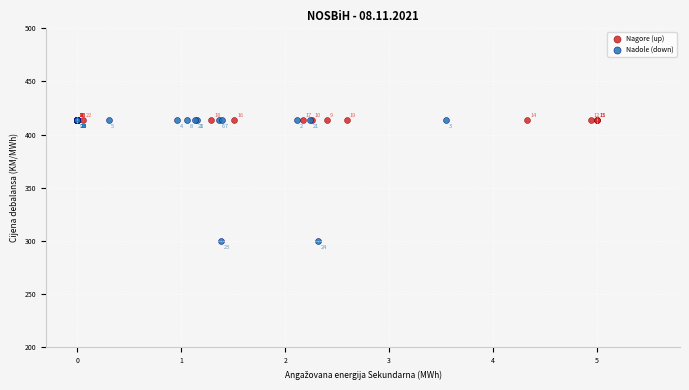

Which series contains the lowest Y value?

Nadole (down)